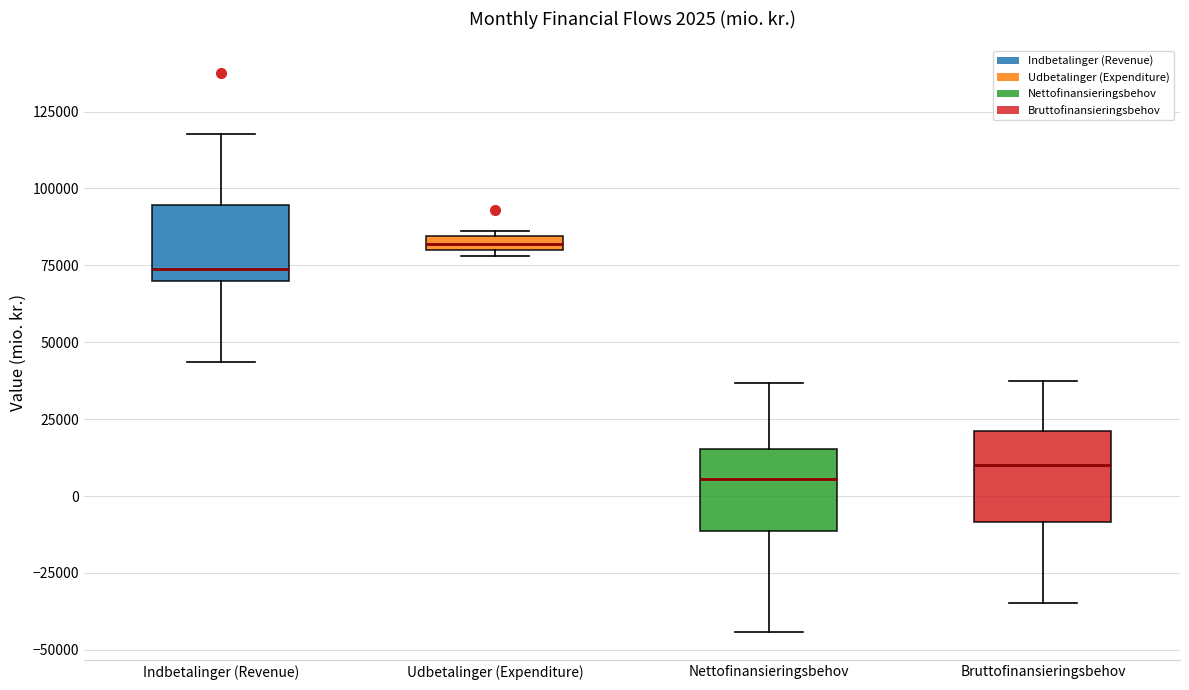

Which box's median line is the highest?

Udbetalinger (Expenditure)